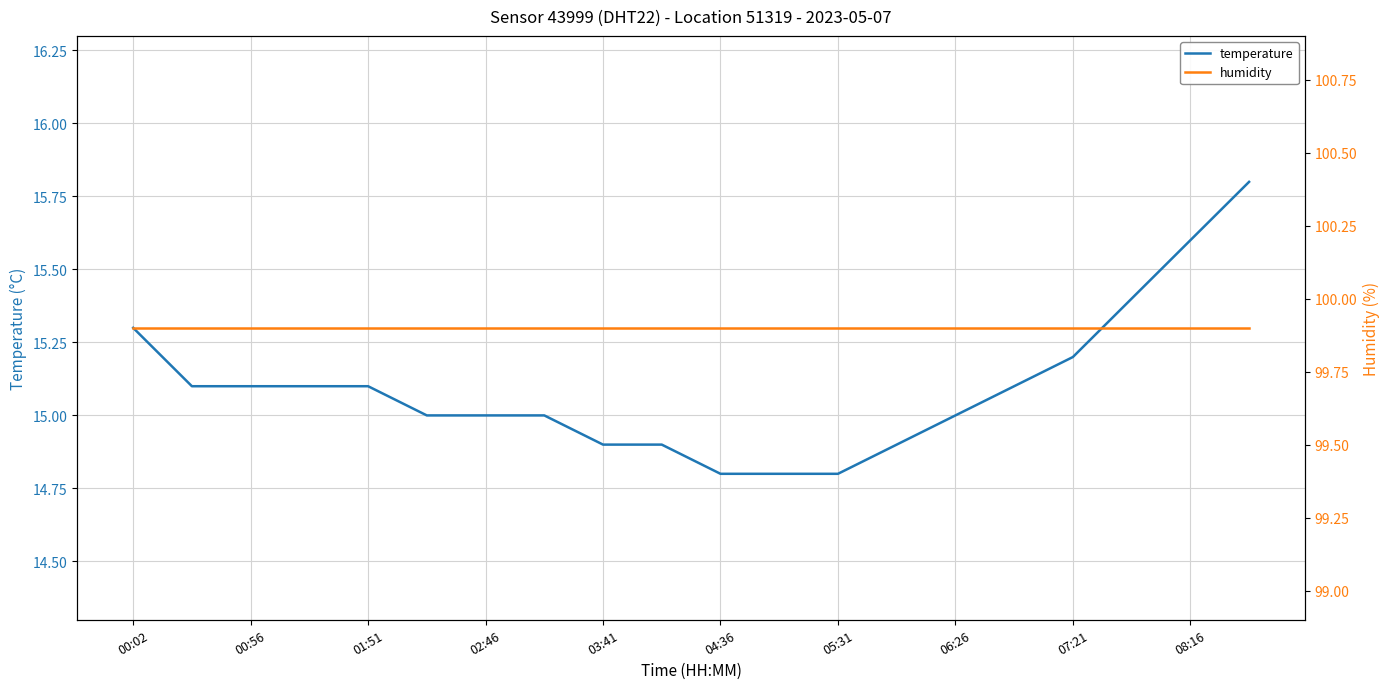

True or false: temperature has a value of 15.6 at 08:16.

True